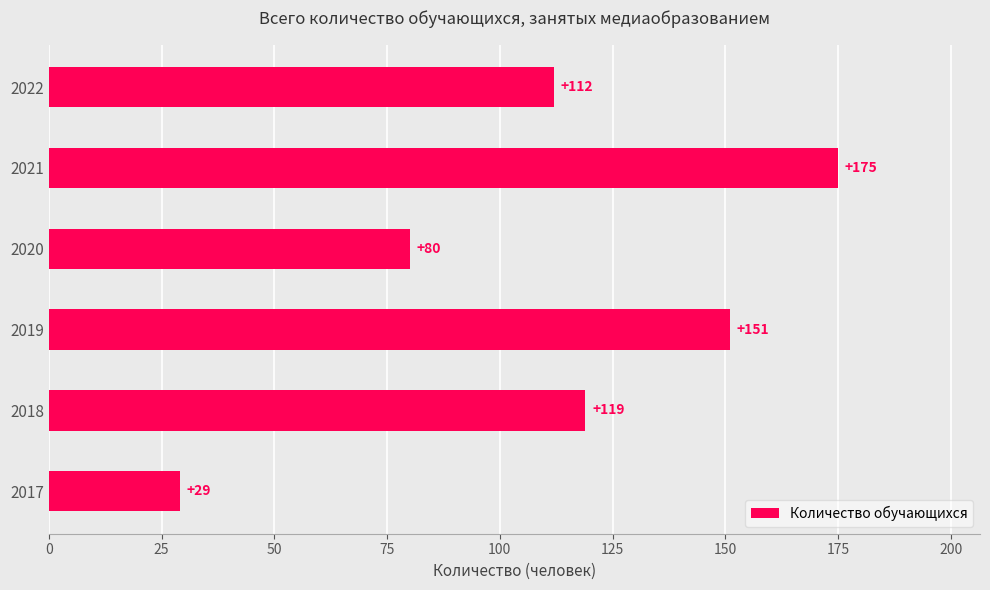

How many distinct data groups are displayed?

1